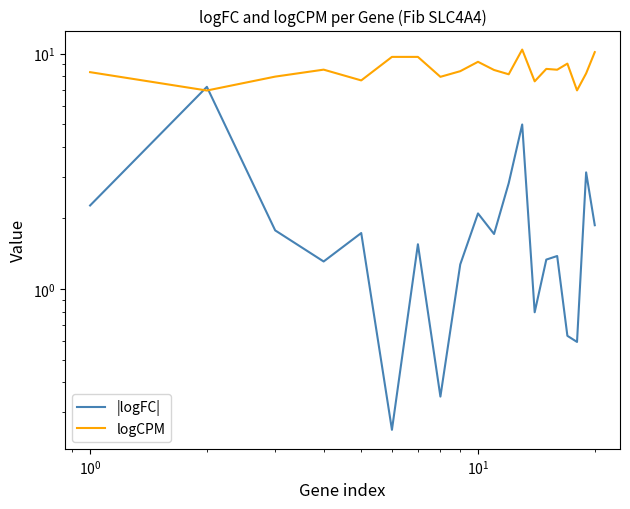

Which series has the widest spread of values?

|logFC|